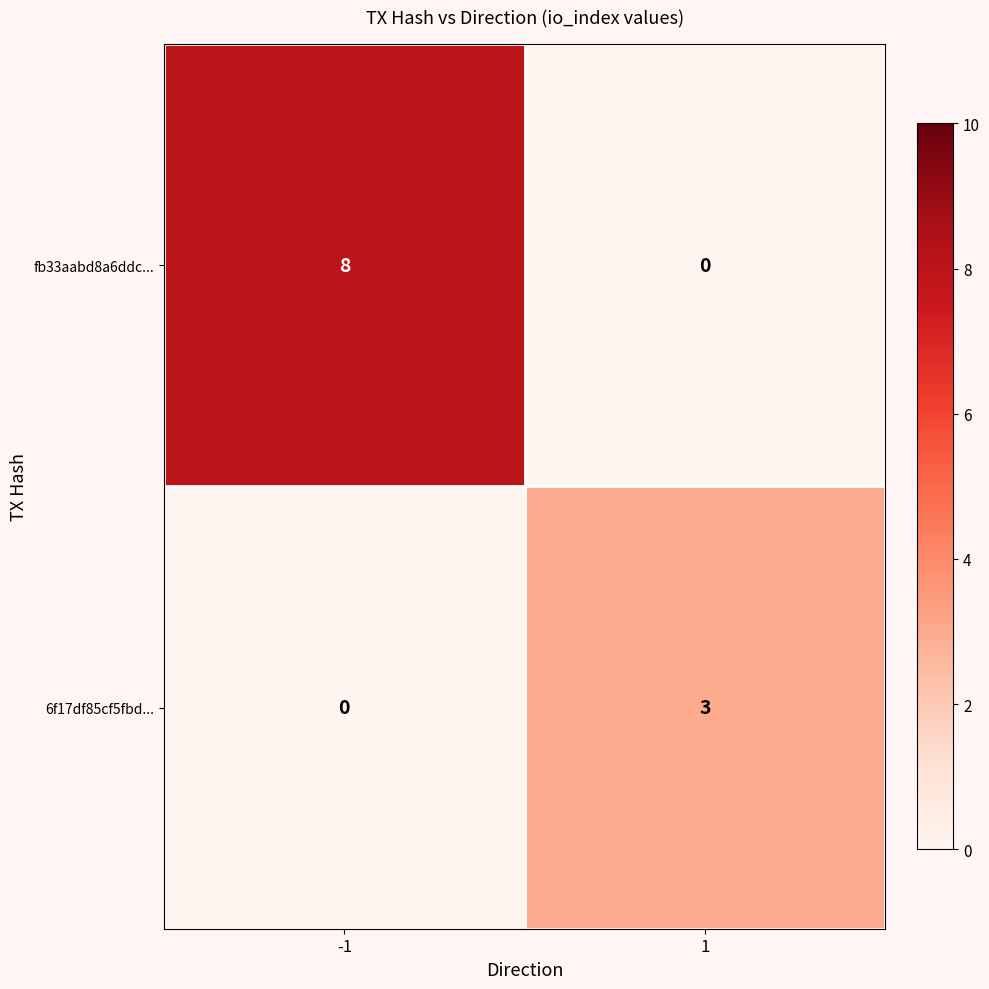

Which series has the largest range (max minus min)?

fb33aabd8a6ddc...